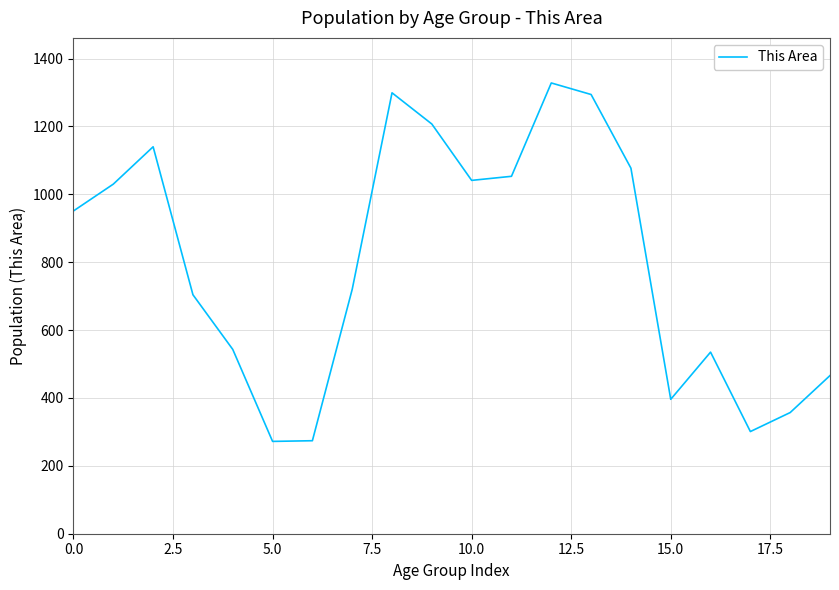

What is the difference between the maximum and minimum values?

1056